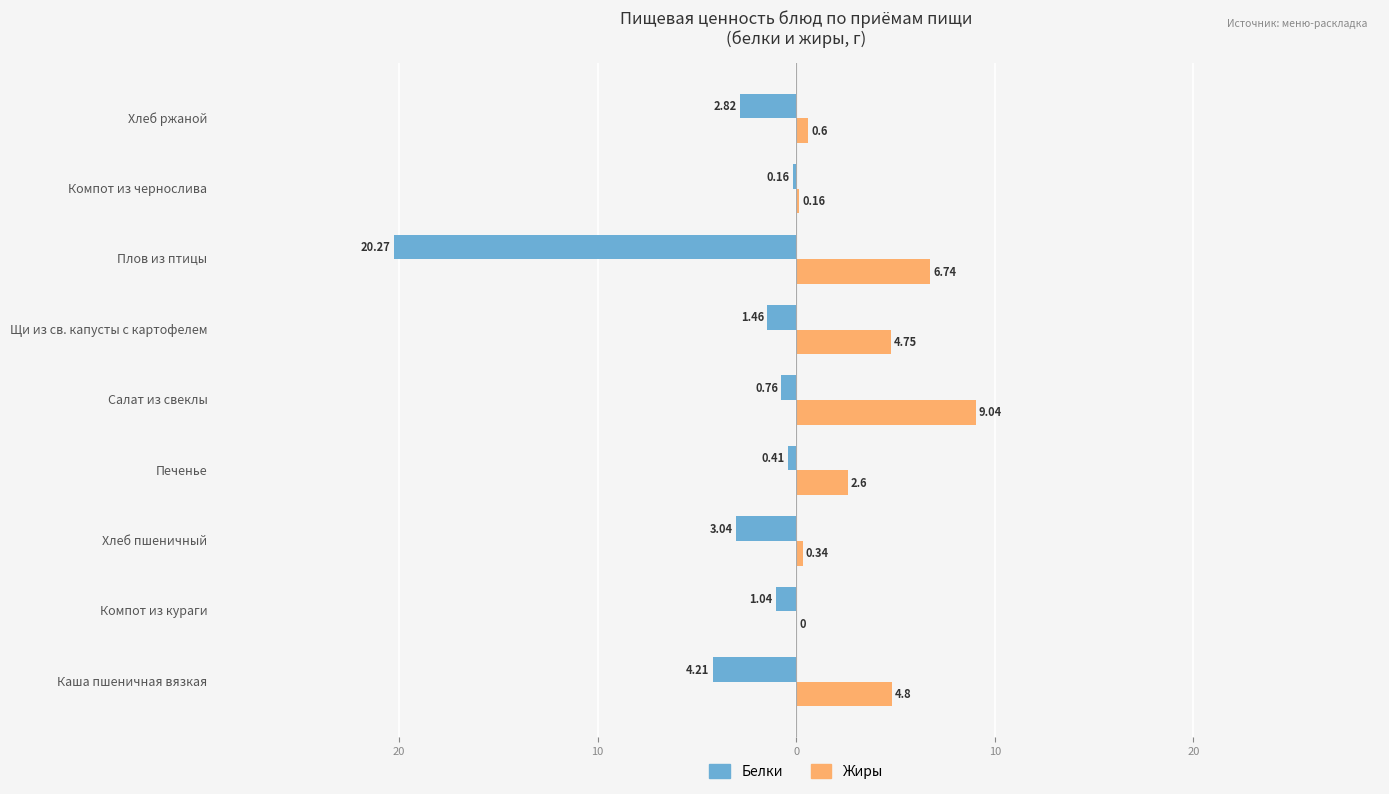

What are all the series names shown in the legend?

Белки, Жиры